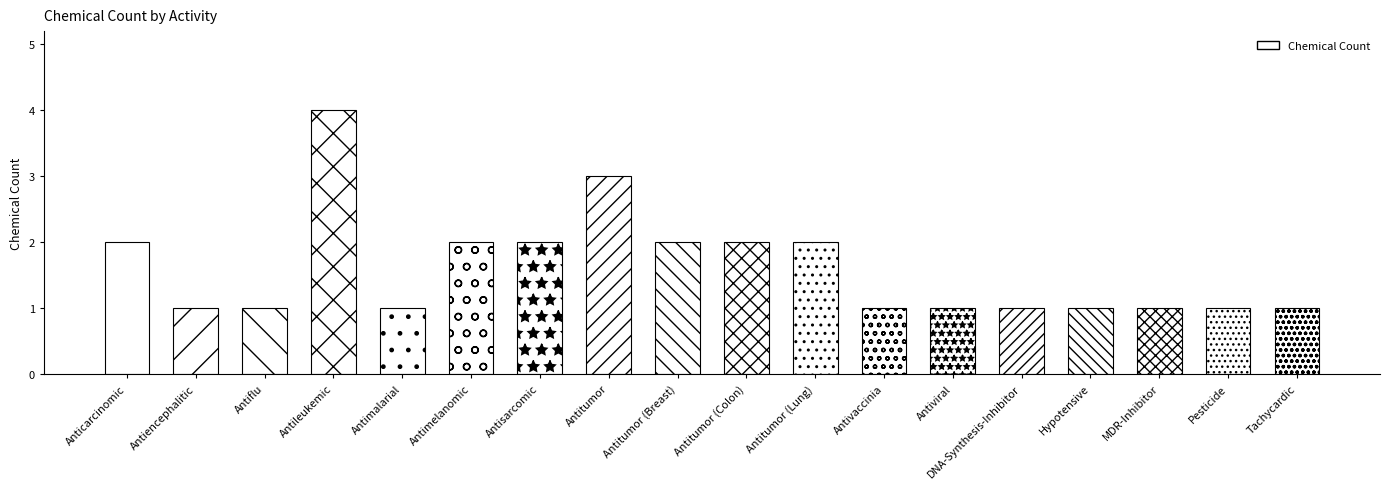

Which category has the highest value across all series?

Antileukemic